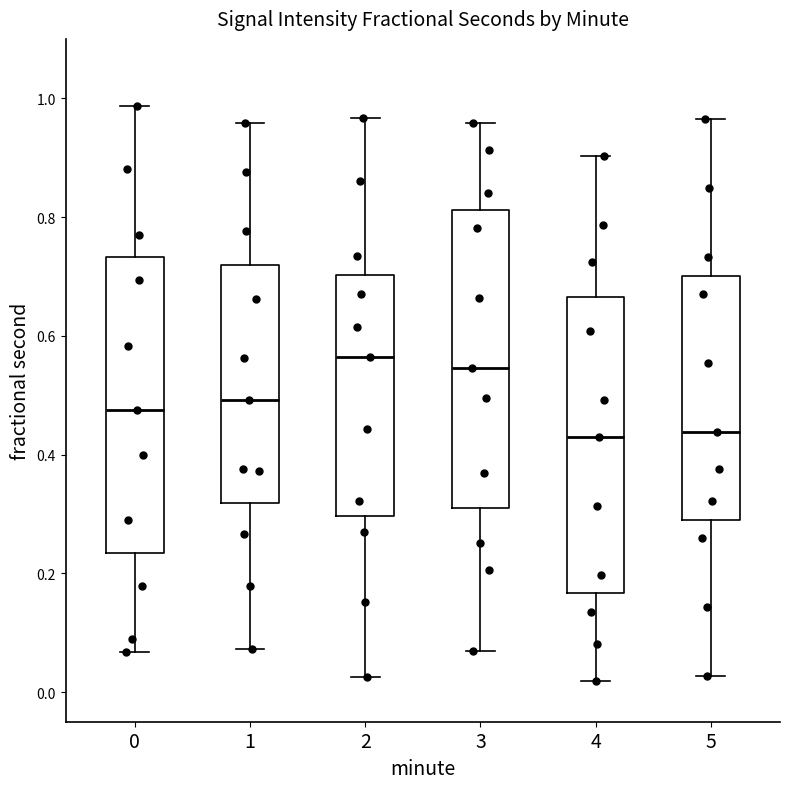

Where does the median line of the box at x = 4 sit on the y-axis? The values are not printed on the chart, so give them approximately, as read against the axis.

0.42